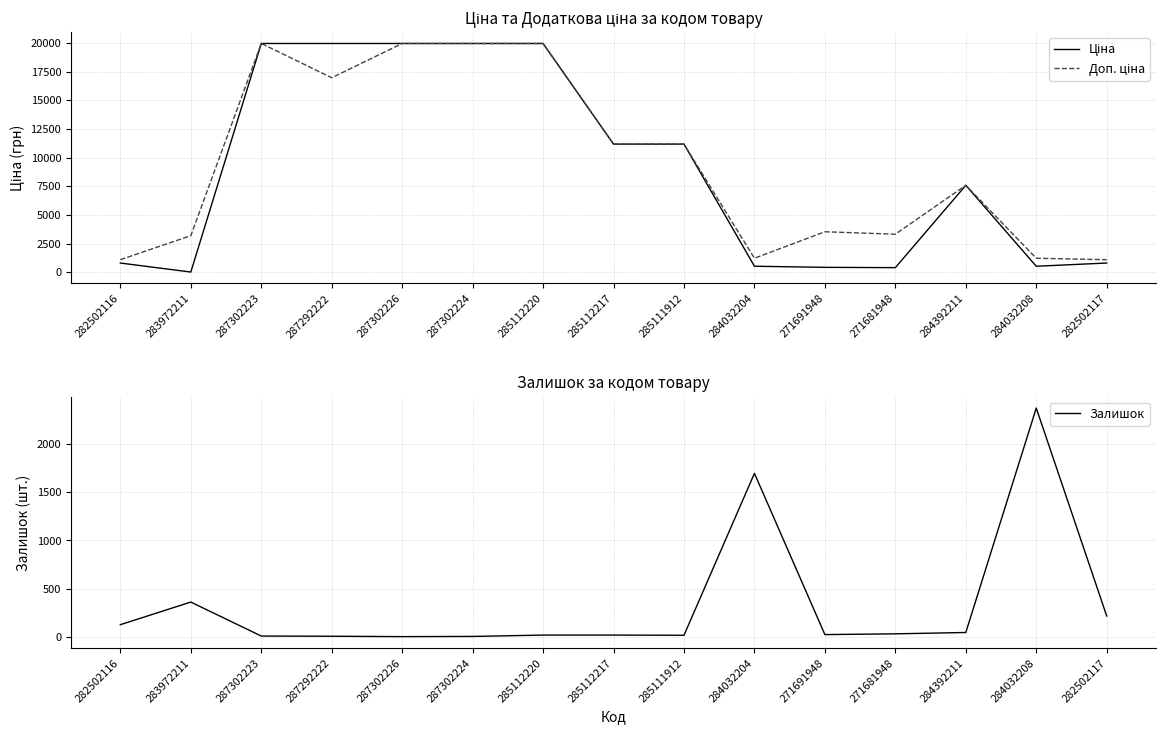

What is the label of the 6th point from the right?

284032204